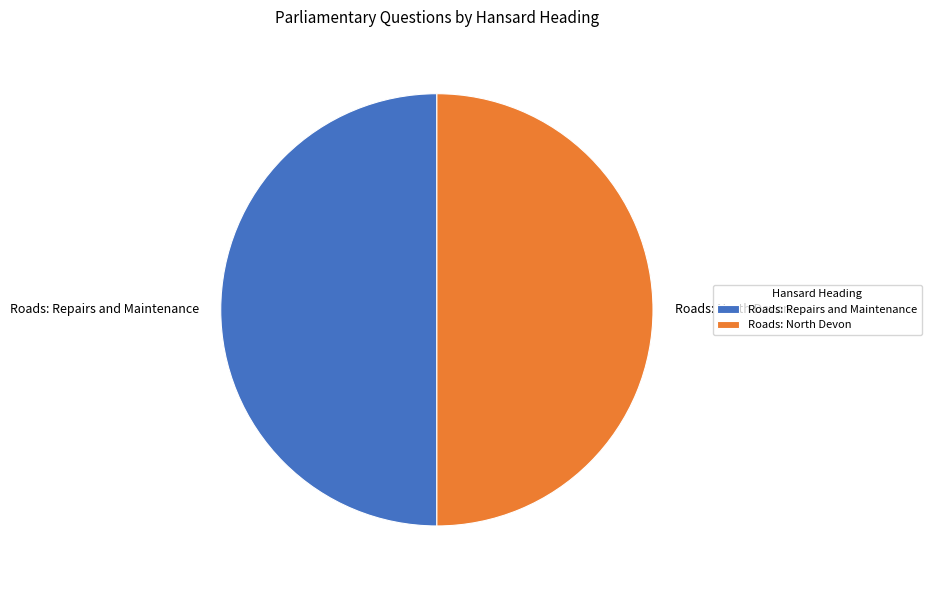

Do Roads: Repairs and Maintenance and Roads: North Devon together represent more than half of the pie?

Yes